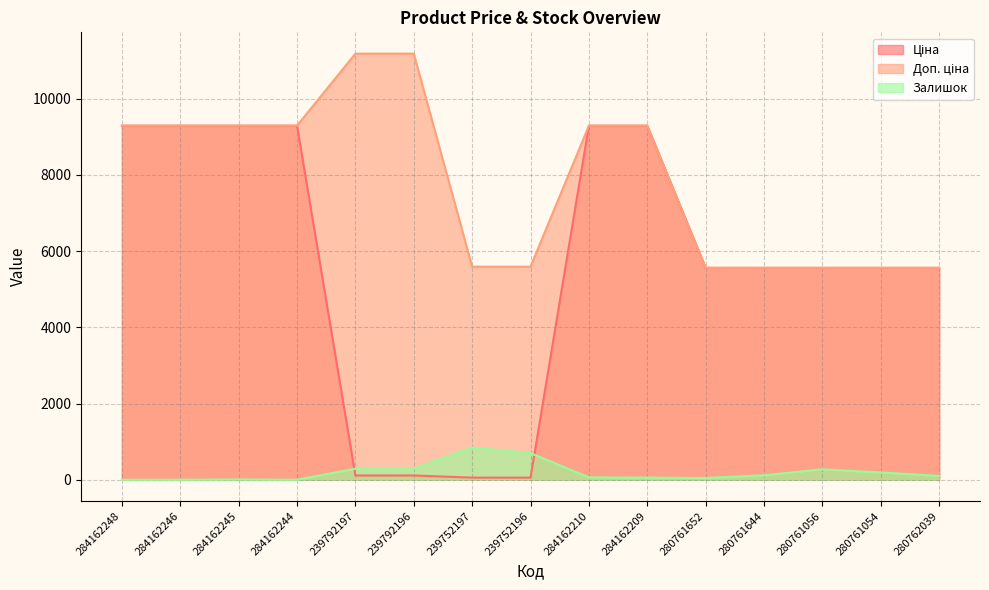

Which series has the widest spread of values?

Ціна